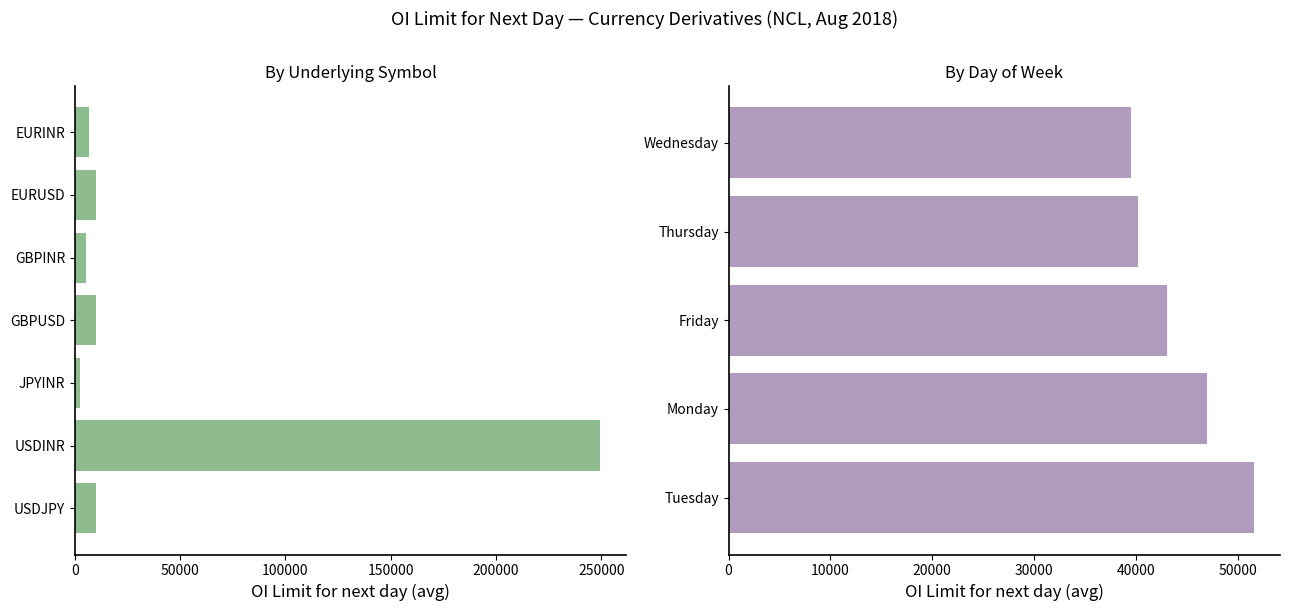

What is the minimum value for GBPINR?

5000